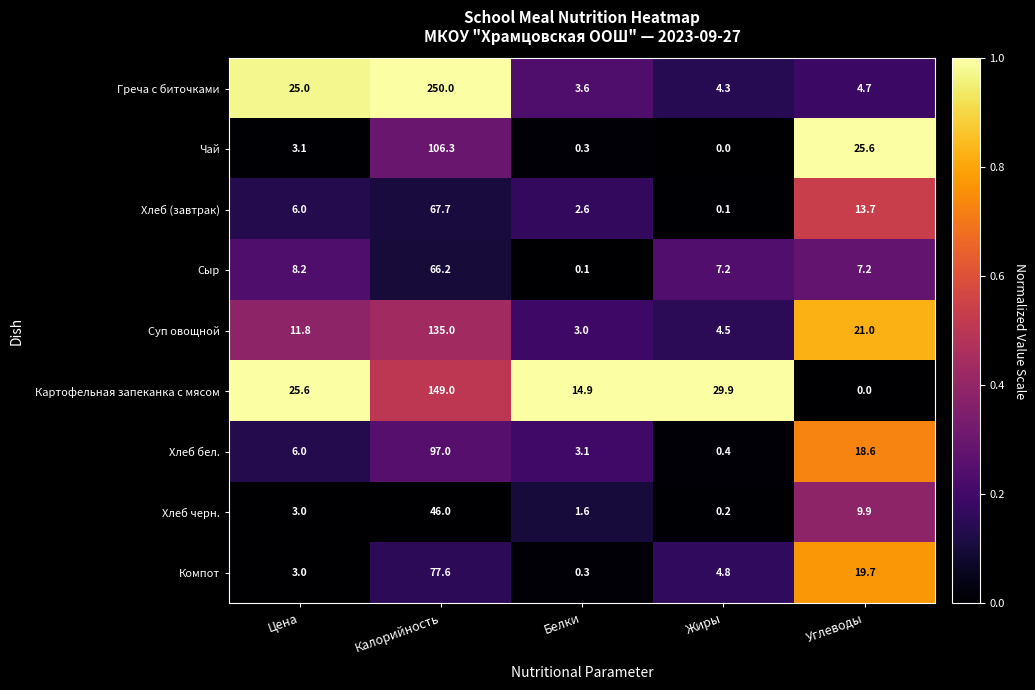

What value does the Хлеб бел. series have at Калорийность?

97.0